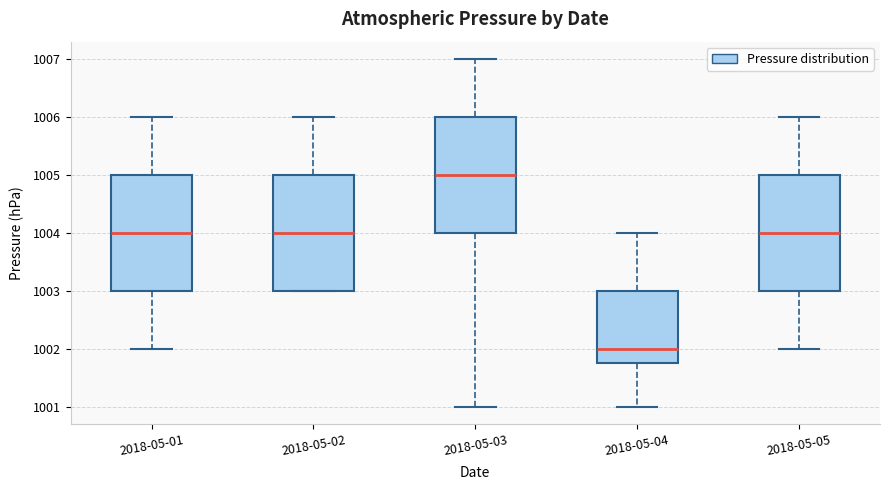

Where does the lower whisker of the box for 2018-05-01 end on the y-axis? The values are not printed on the chart, so give them approximately, as read against the axis.

1002.0